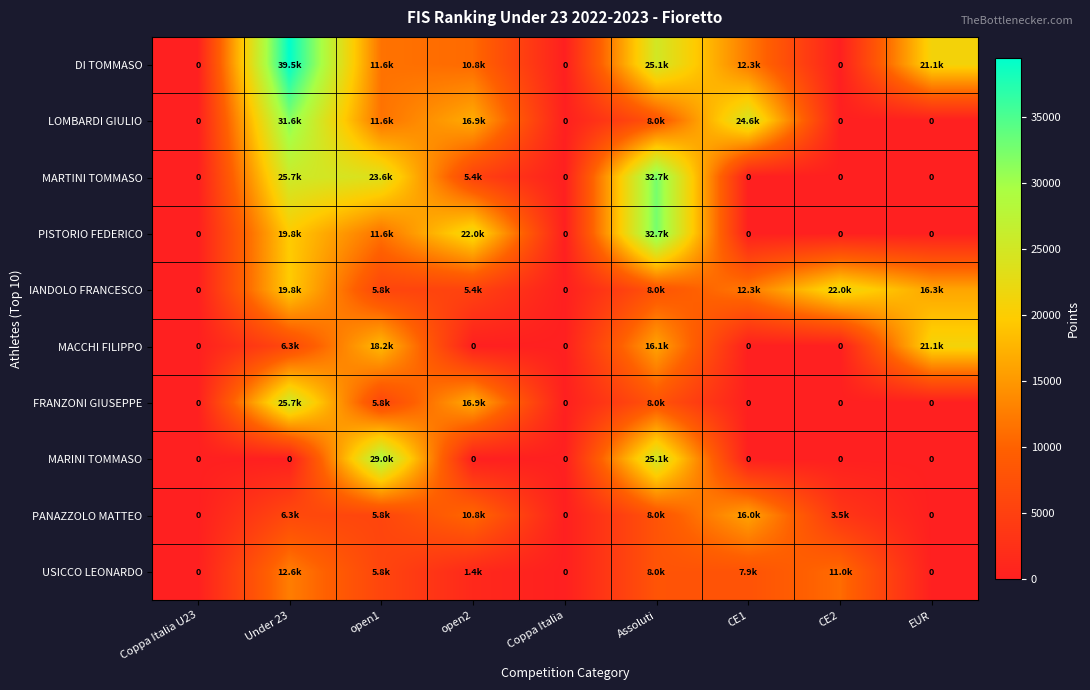

Which label corresponds to the smallest value in the chart?

Coppa Italia U23